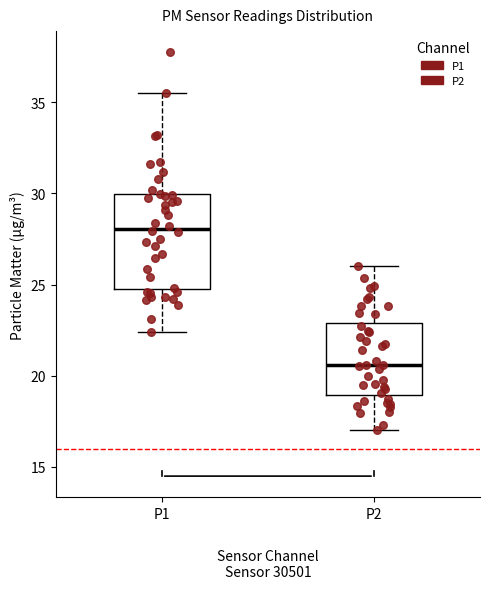

Which box's median line is the lowest?

P2